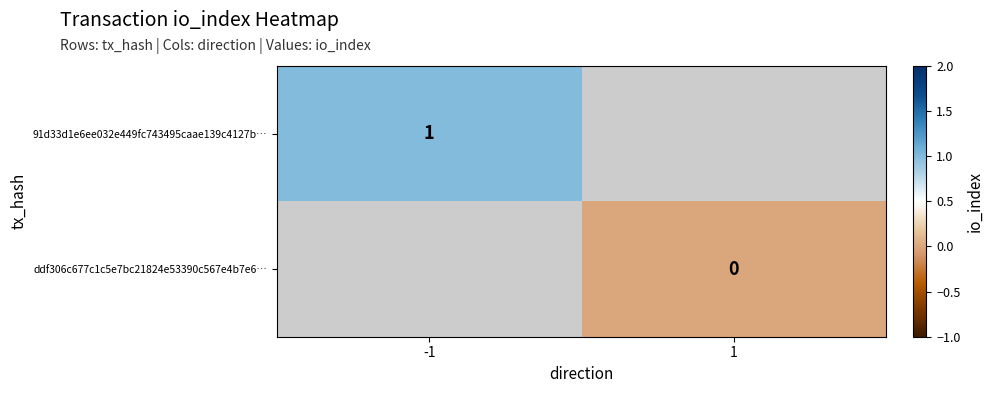

Is it true that 91d33d1e6ee032e449fc743495caae139c4127b… equals 1 at -1?

True